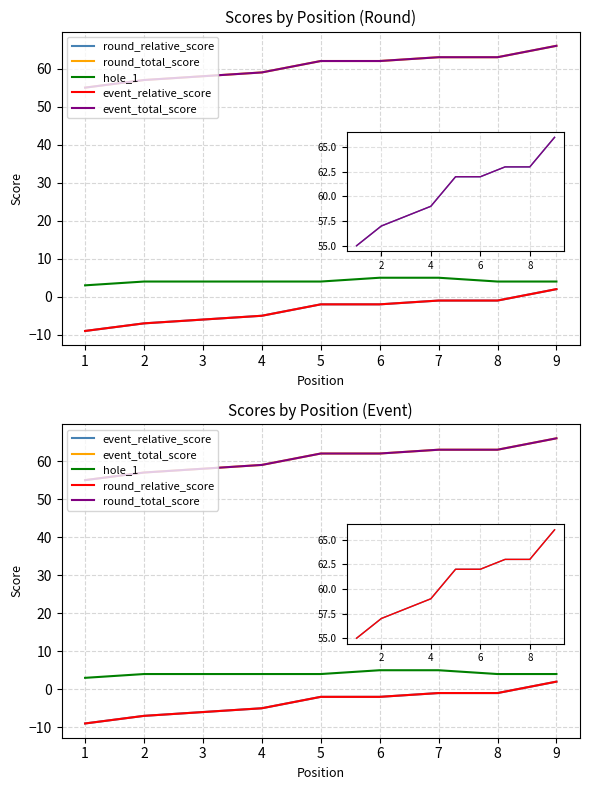

What is the spread (max minus min) of values at 0?

64